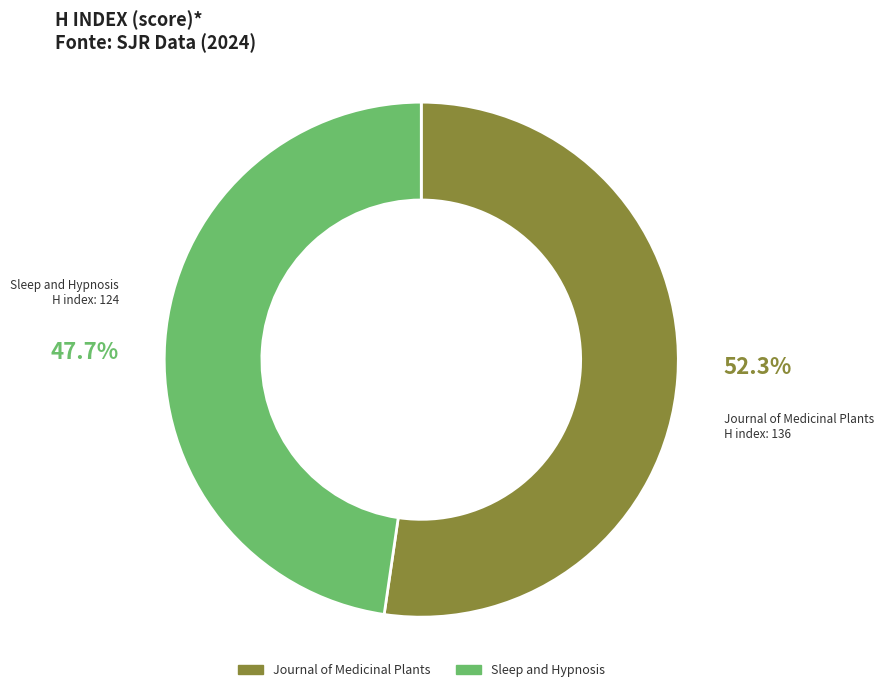

To the nearest percent, what portion does Journal of Medicinal Plants represent?

52%